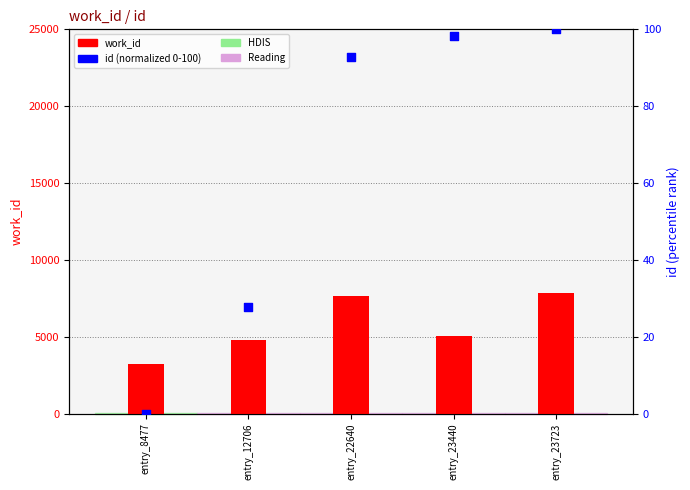

Which series reaches the maximum Y coordinate?

work_id